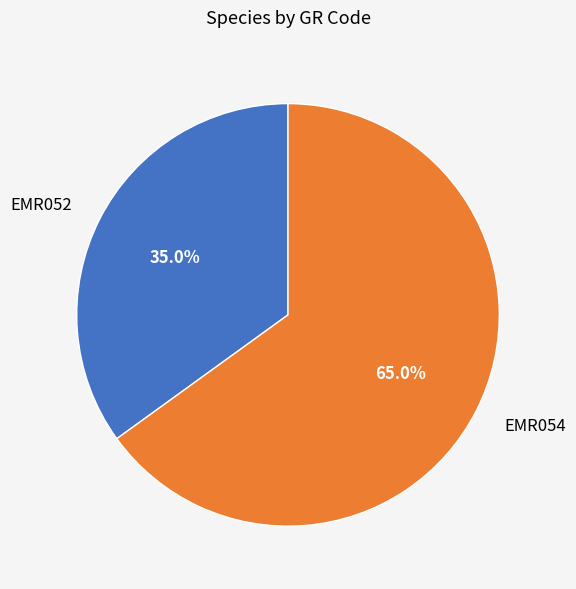

Approximately how many times larger is the value at EMR052 compared to EMR054?

0.5